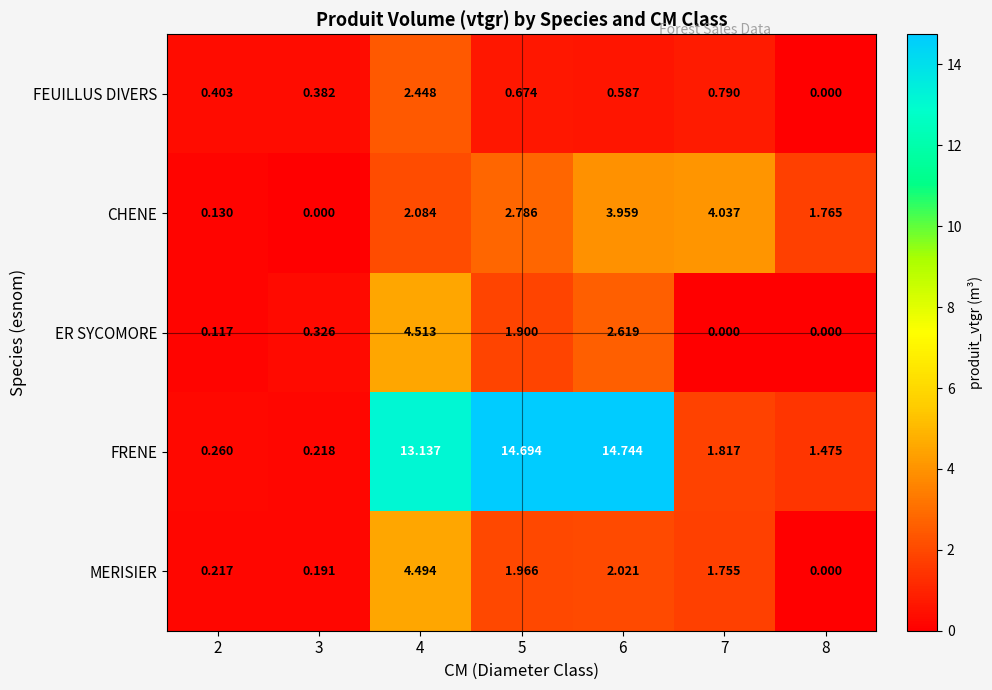

Which series has the widest spread of values?

FRENE